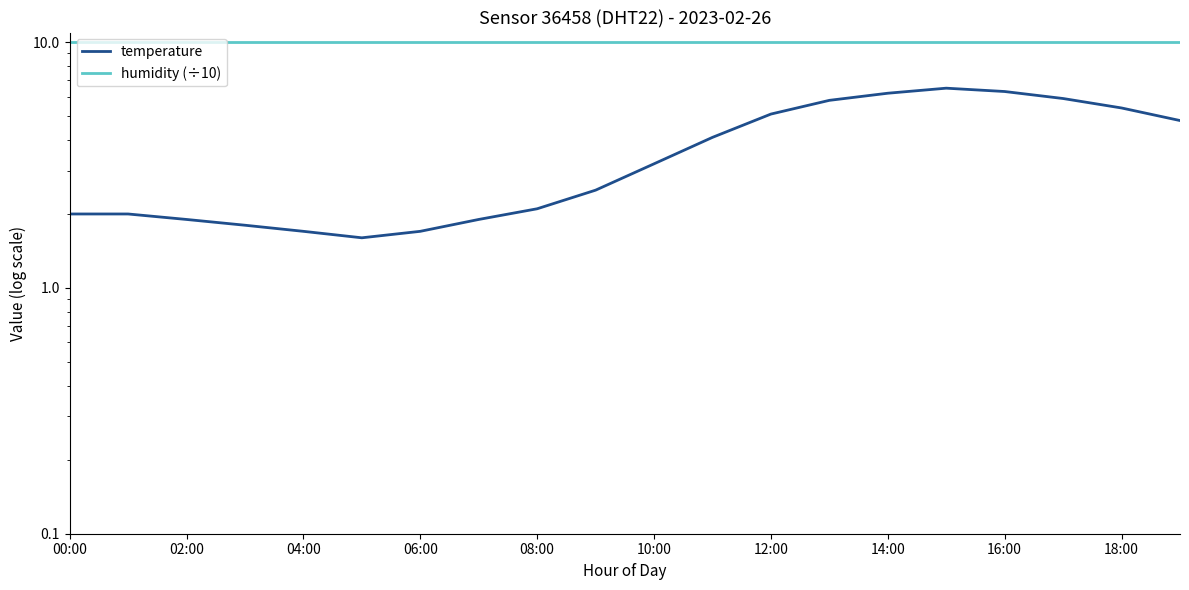

Does the chart have visible grid lines?

No